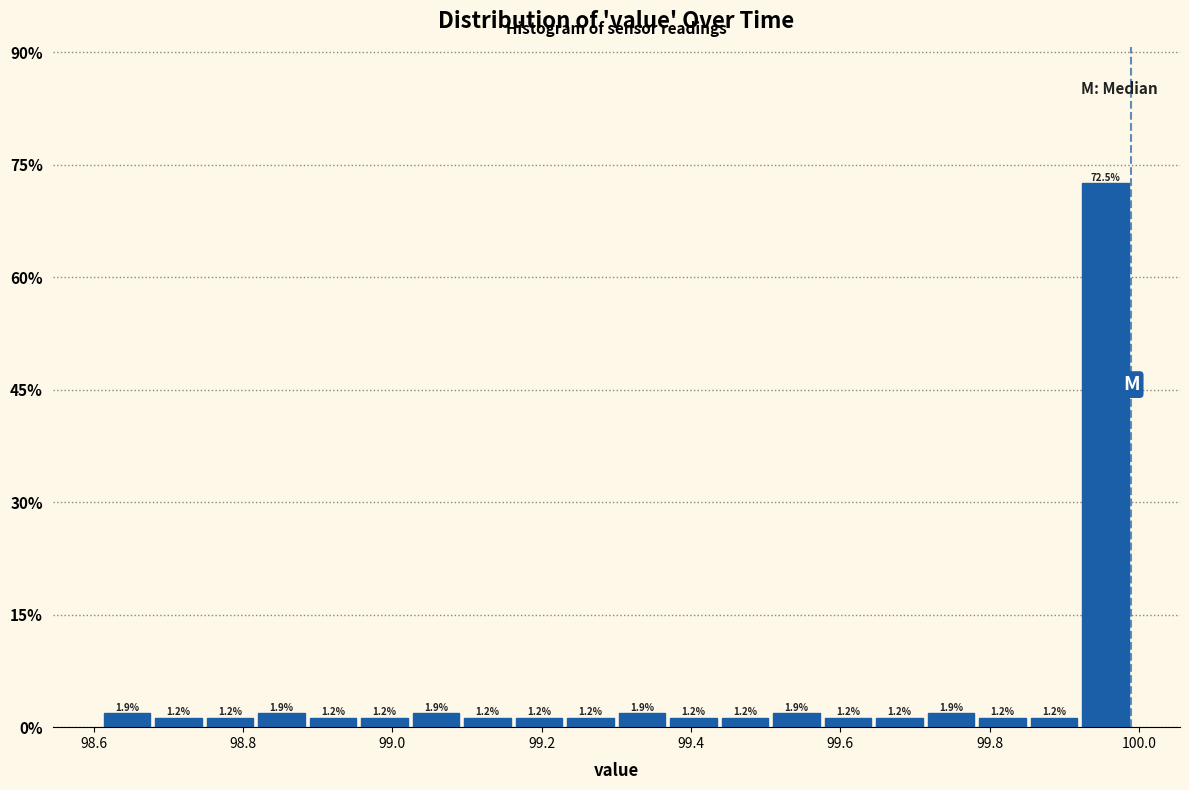

Read against the x-axis, roughly where is the centre of the tallest bar?

99.96